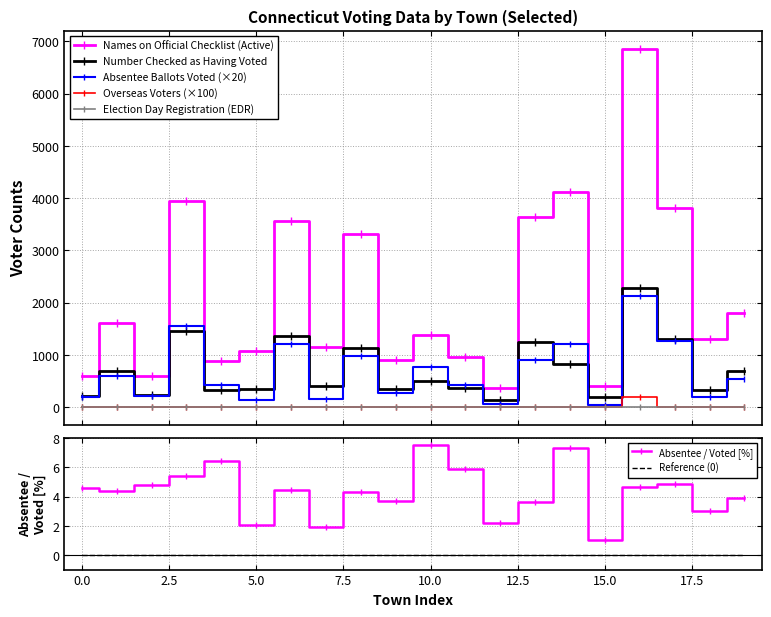

True or false: Names on Official Checklist (Active) and Number Checked as Having Voted cross at least once.

False